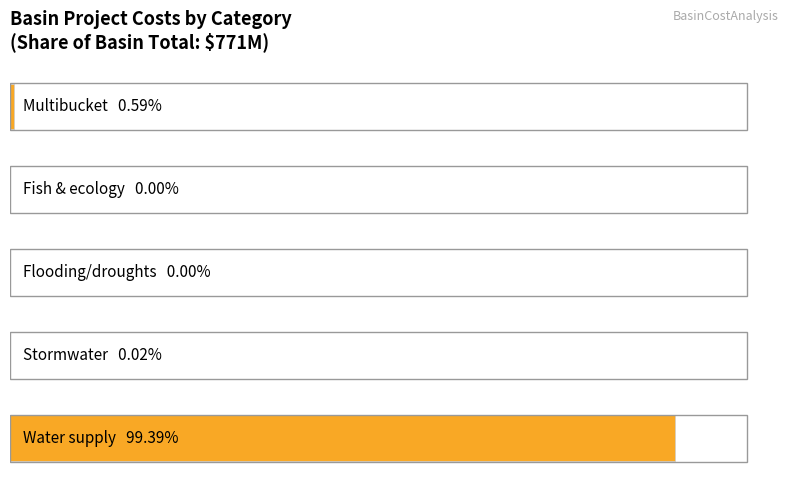

What is the average value?

154244111.5